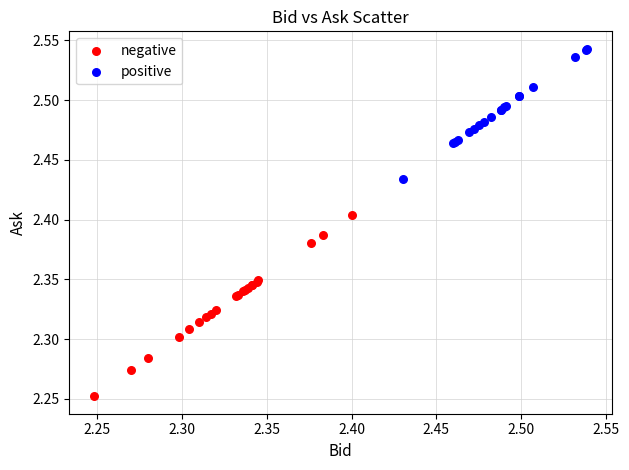

Which series has the widest spread of Y values?

negative